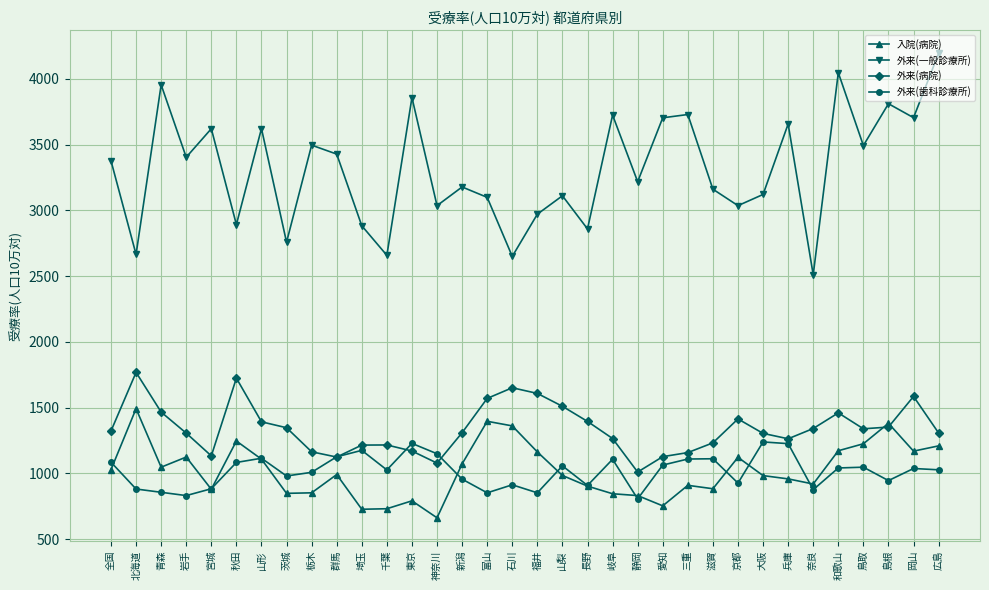

True or false: 外来(一般診療所) and 入院(病院) intersect in this chart.

False